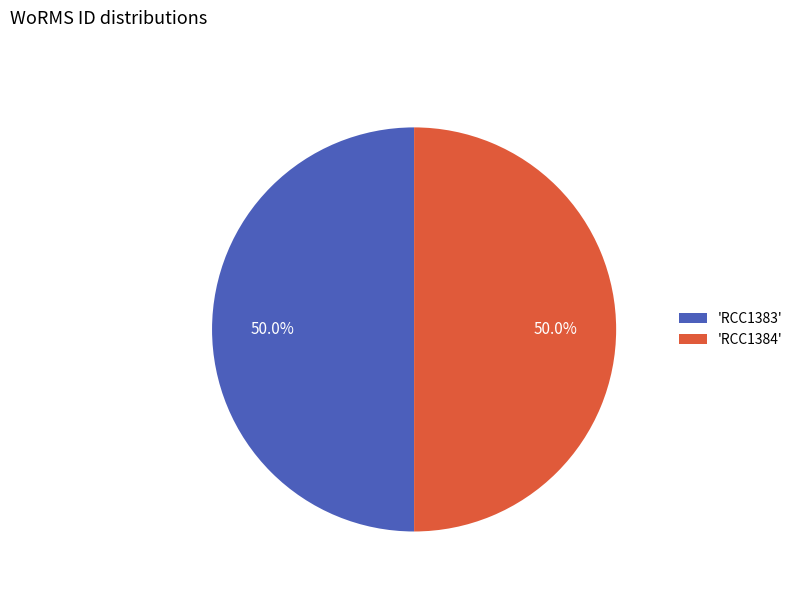

Approximately how many times larger is the value at 'RCC1383' compared to 'RCC1384'?

1.0